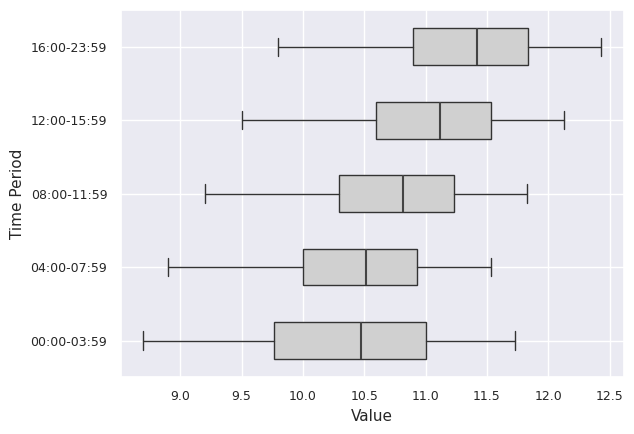

Reading bottom to top, transcribe this box plot: for each box, give where its median line is, the range the box spans, and where its two whiskers end, as read against the x-axis. The values are not printed on the chart, so give them approximately, as read against the axis.

00:00-03:59: median 10.45, box 9.75 to 11.00, whiskers 8.70 to 11.75
04:00-07:59: median 10.50, box 10.00 to 10.95, whiskers 8.90 to 11.55
08:00-11:59: median 10.80, box 10.30 to 11.25, whiskers 9.20 to 11.85
12:00-15:59: median 11.10, box 10.60 to 11.55, whiskers 9.50 to 12.15
16:00-23:59: median 11.40, box 10.90 to 11.85, whiskers 9.80 to 12.45